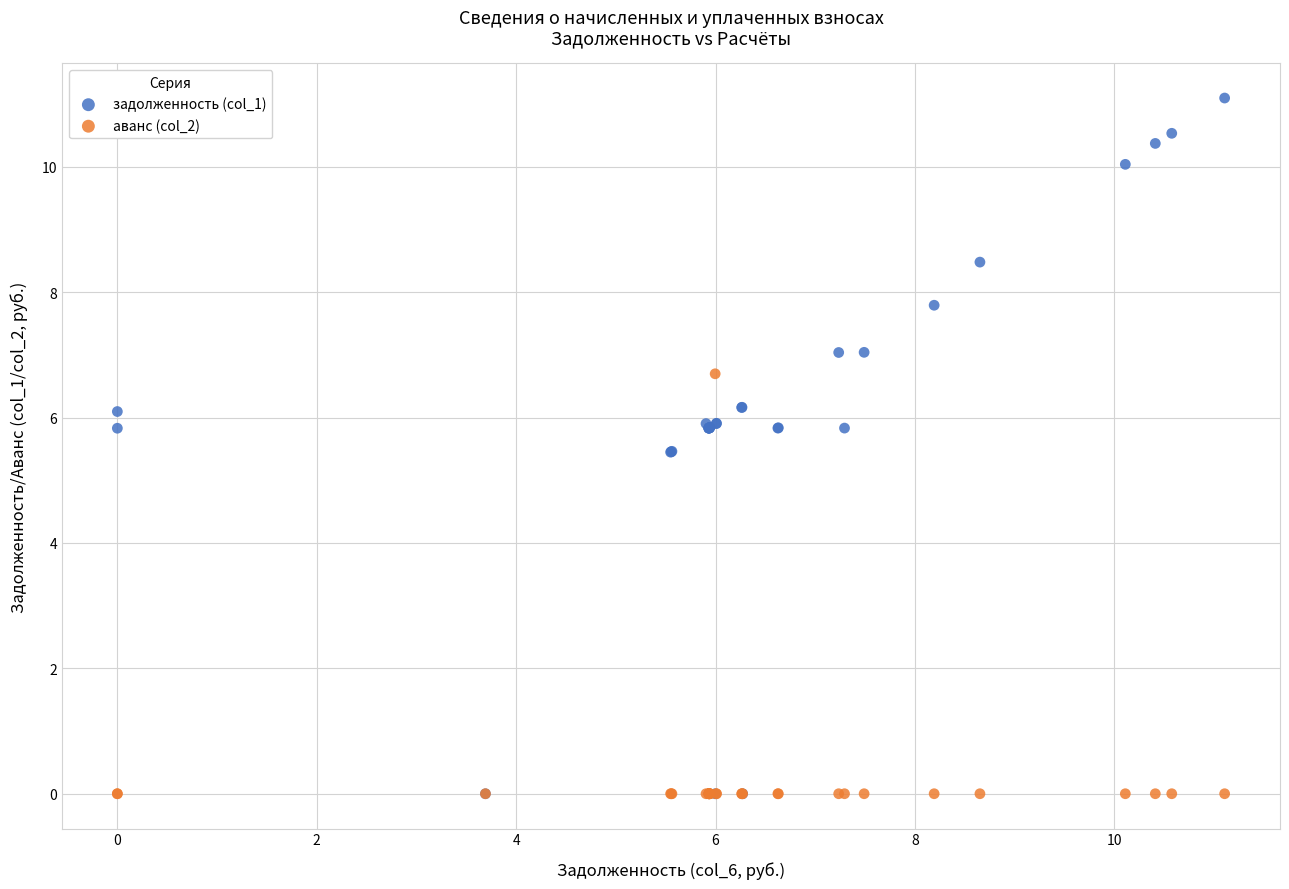

What are all the series names shown in the legend?

задолженность (col_1), аванс (col_2)